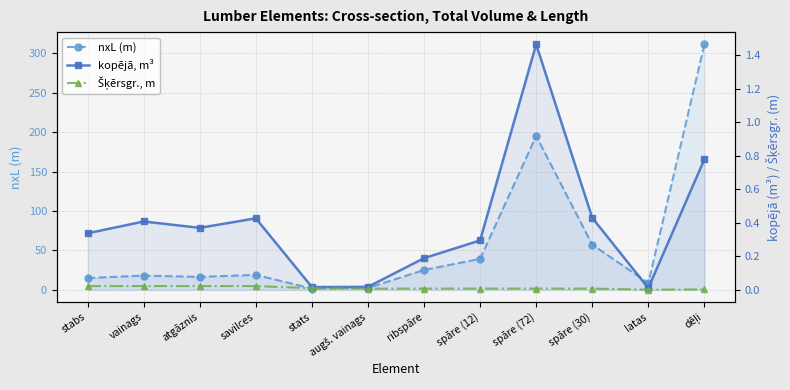

At which label is kopējā, m³ closest to 0?

latas